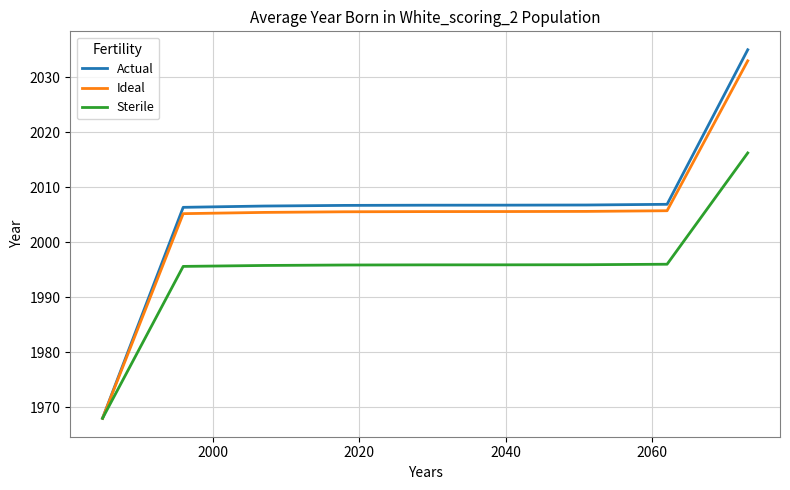

At how many categories does at least one series exceed 1989?

8